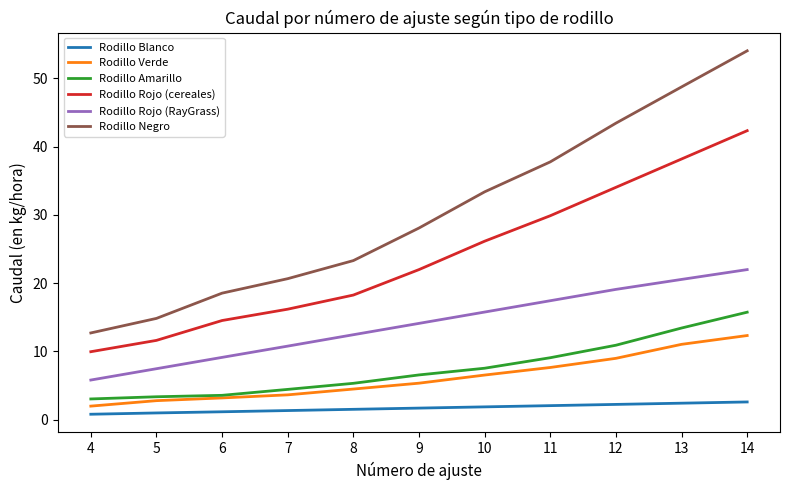

True or false: Rodillo Negro has more than 1 interior local peaks.

False